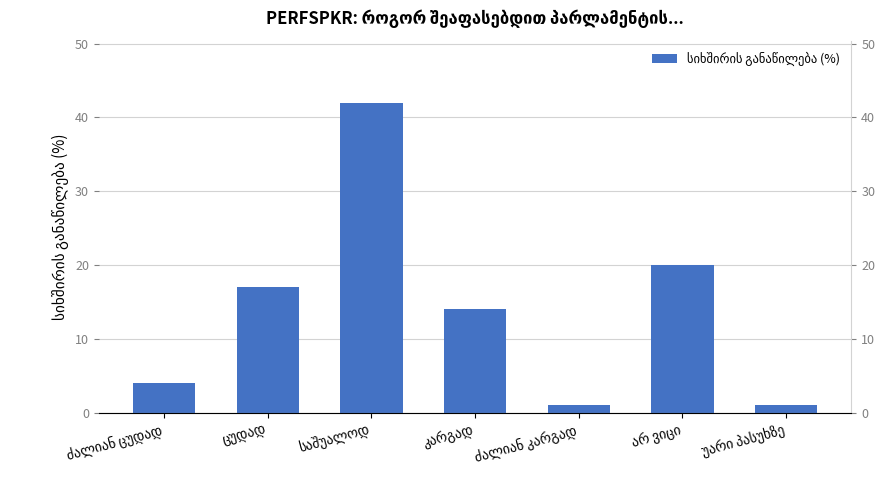

What is the minimum value shown in the chart?

1